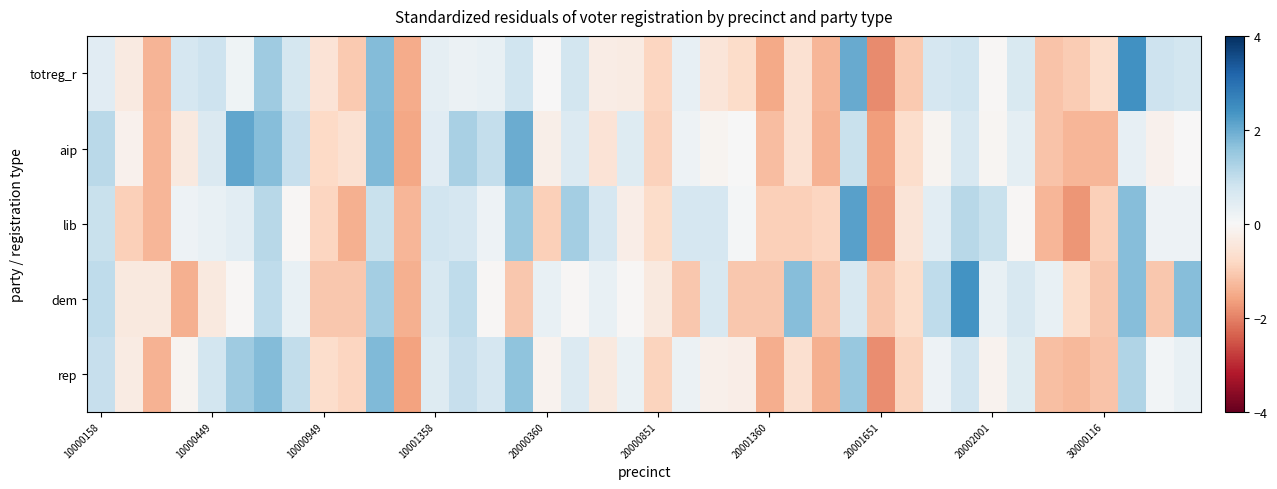

What is the smallest value displayed?

-1.9